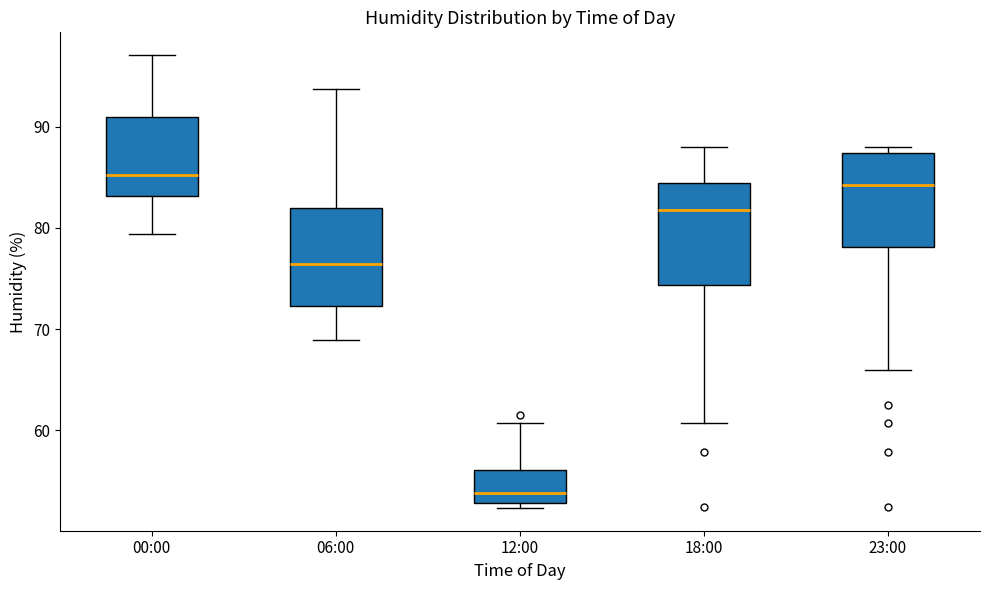

Which box has the lowest median line?

12:00